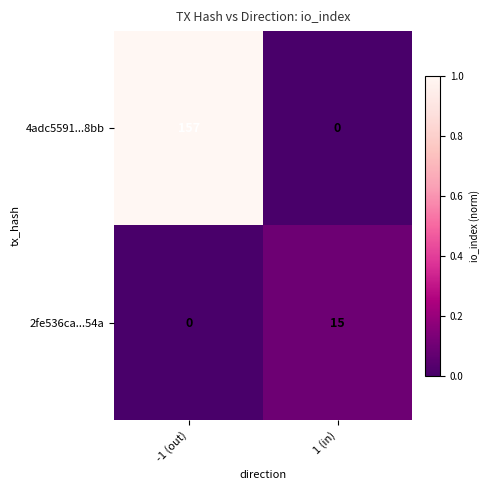

Count the number of categories in the chart.

2